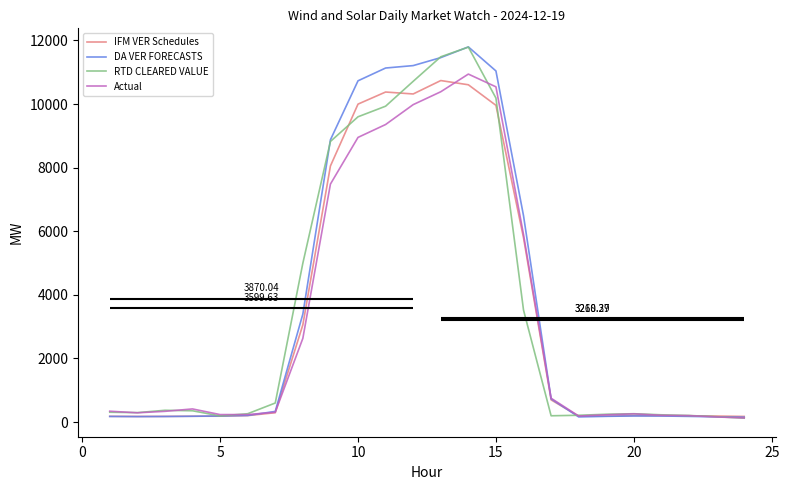

What is the highest value of the RTD CLEARED VALUE series?

11788.8